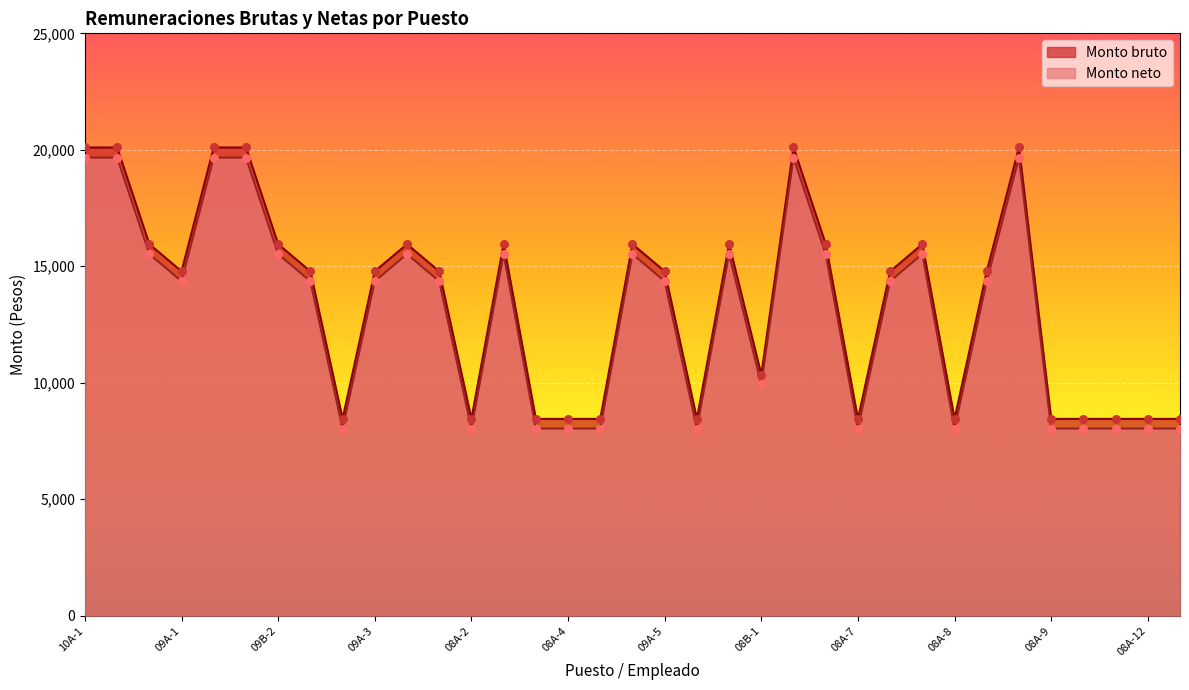

What are all the series names shown in the legend?

Monto bruto, Monto neto